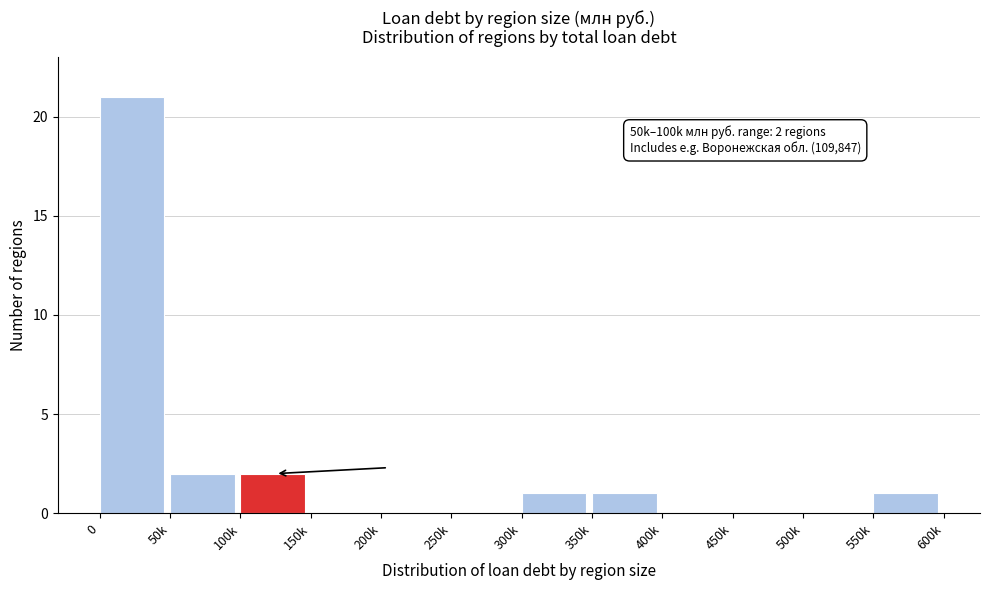

Reading left to right, transcribe all the data shown in this chart.

0=21	50k=2	100k=2	150k=0	200k=0	250k=0	300k=1	350k=1	400k=0	450k=0	500k=0	550k=1